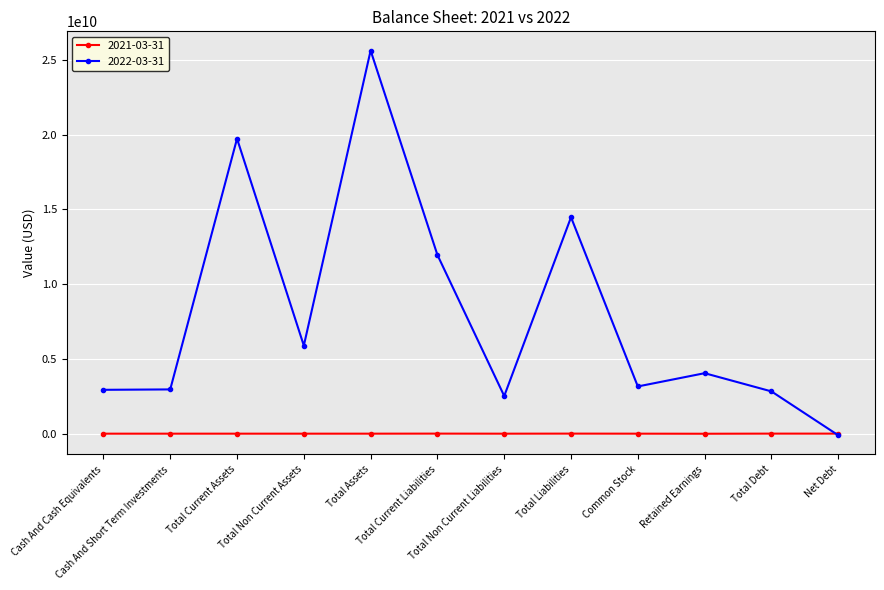

What is the minimum value shown in the chart?

-105000000